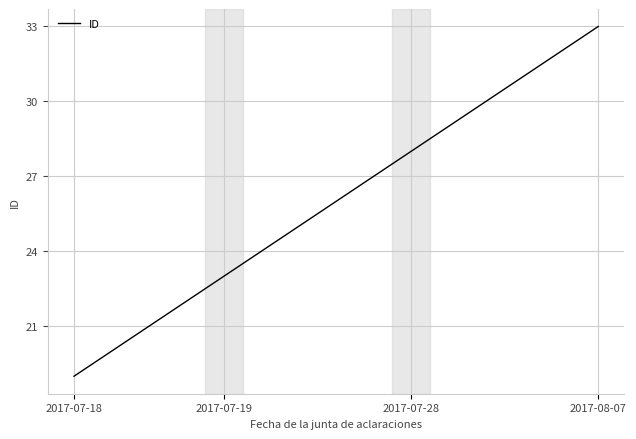

What is the maximum value shown in the chart?

33